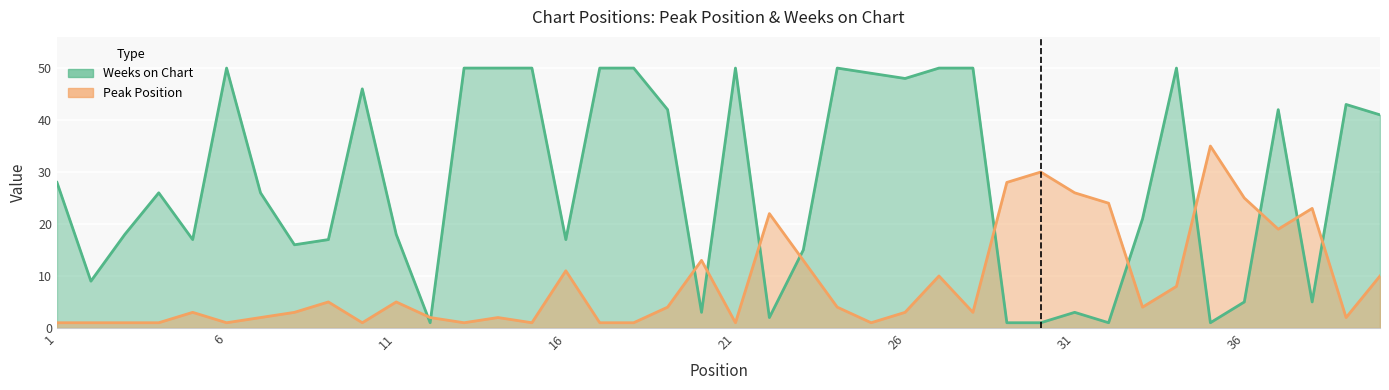

After their last crossing, which series has the higher values: Peak Position or Weeks on Chart?

Weeks on Chart